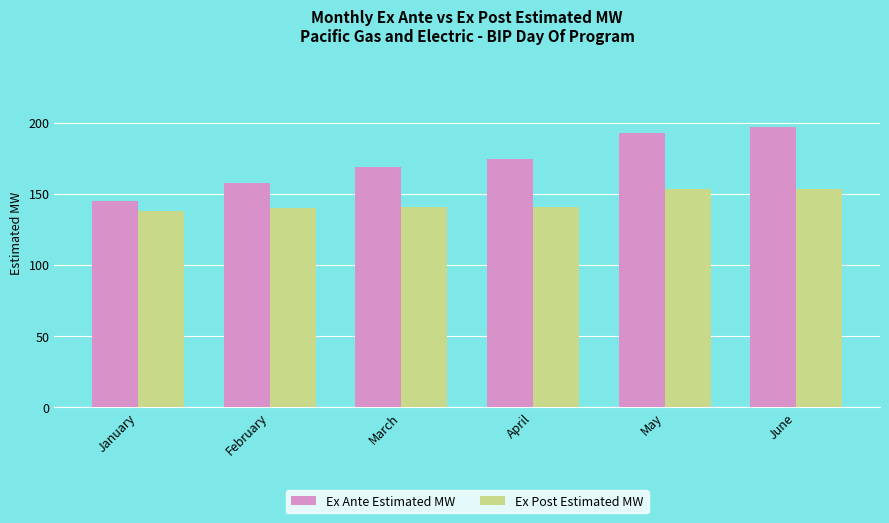

Rank the series by their average value, from lowest to highest.

Ex Post Estimated MW, Ex Ante Estimated MW